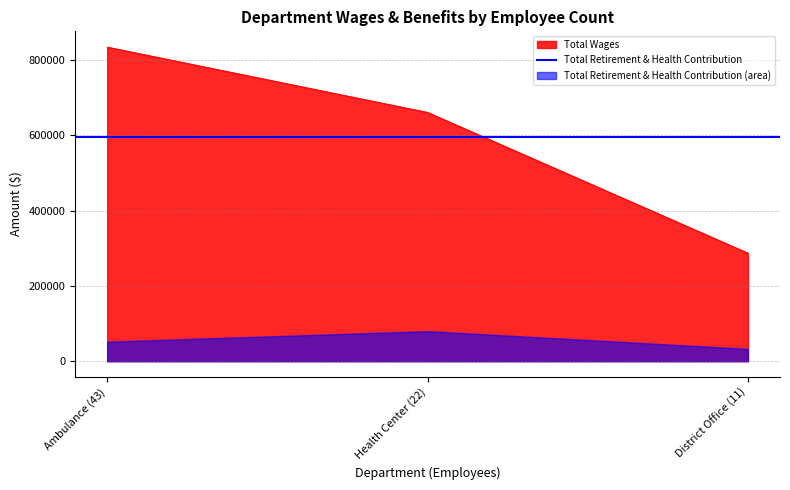

How many values are below 661266?

1